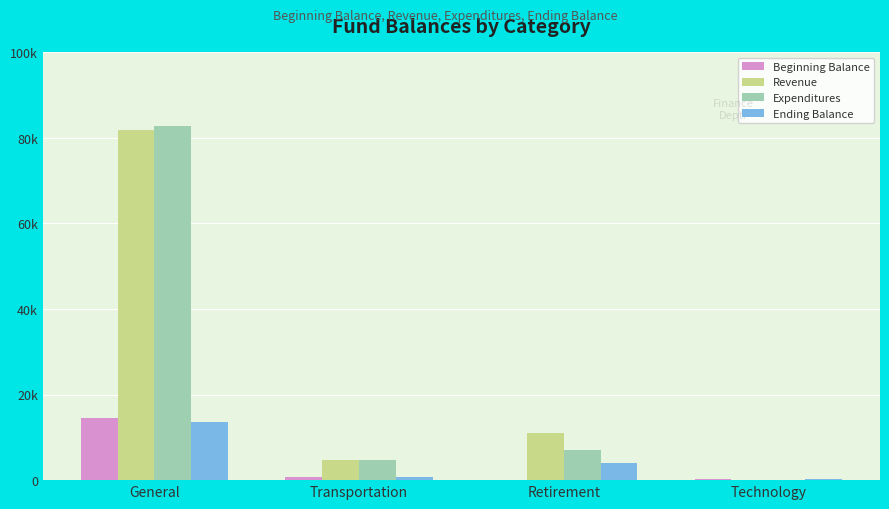

Are the bars grouped side by side (vs. stacked)?

Yes